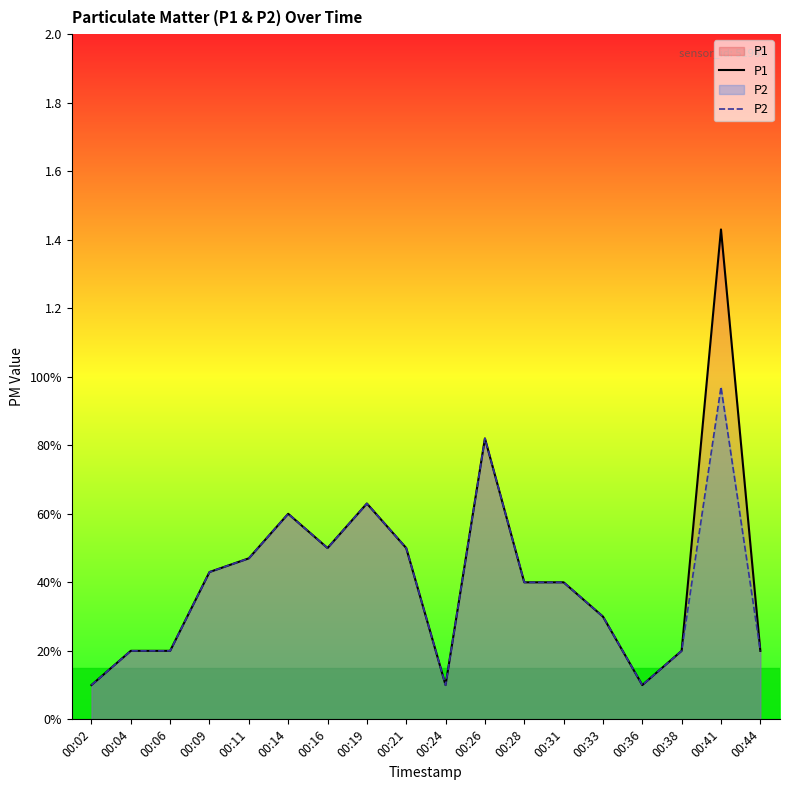

What are all the series names shown in the legend?

P1, P2